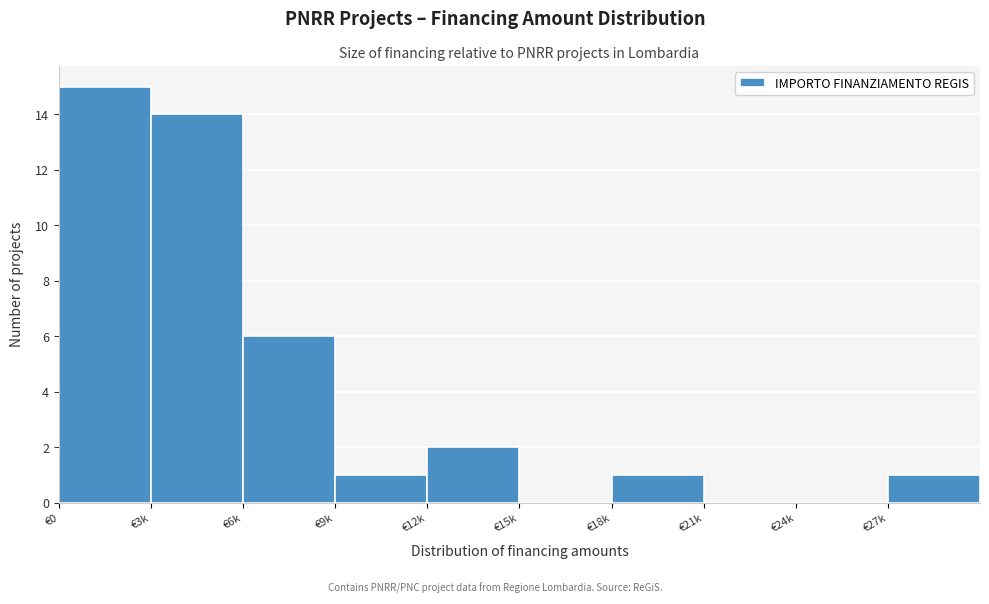

Reading right to left, transcribe all the data shown in this chart.

€27k=1	€24k=0	€21k=0	€18k=1	€15k=0	€12k=2	€9k=1	€6k=6	€3k=14	€0=15